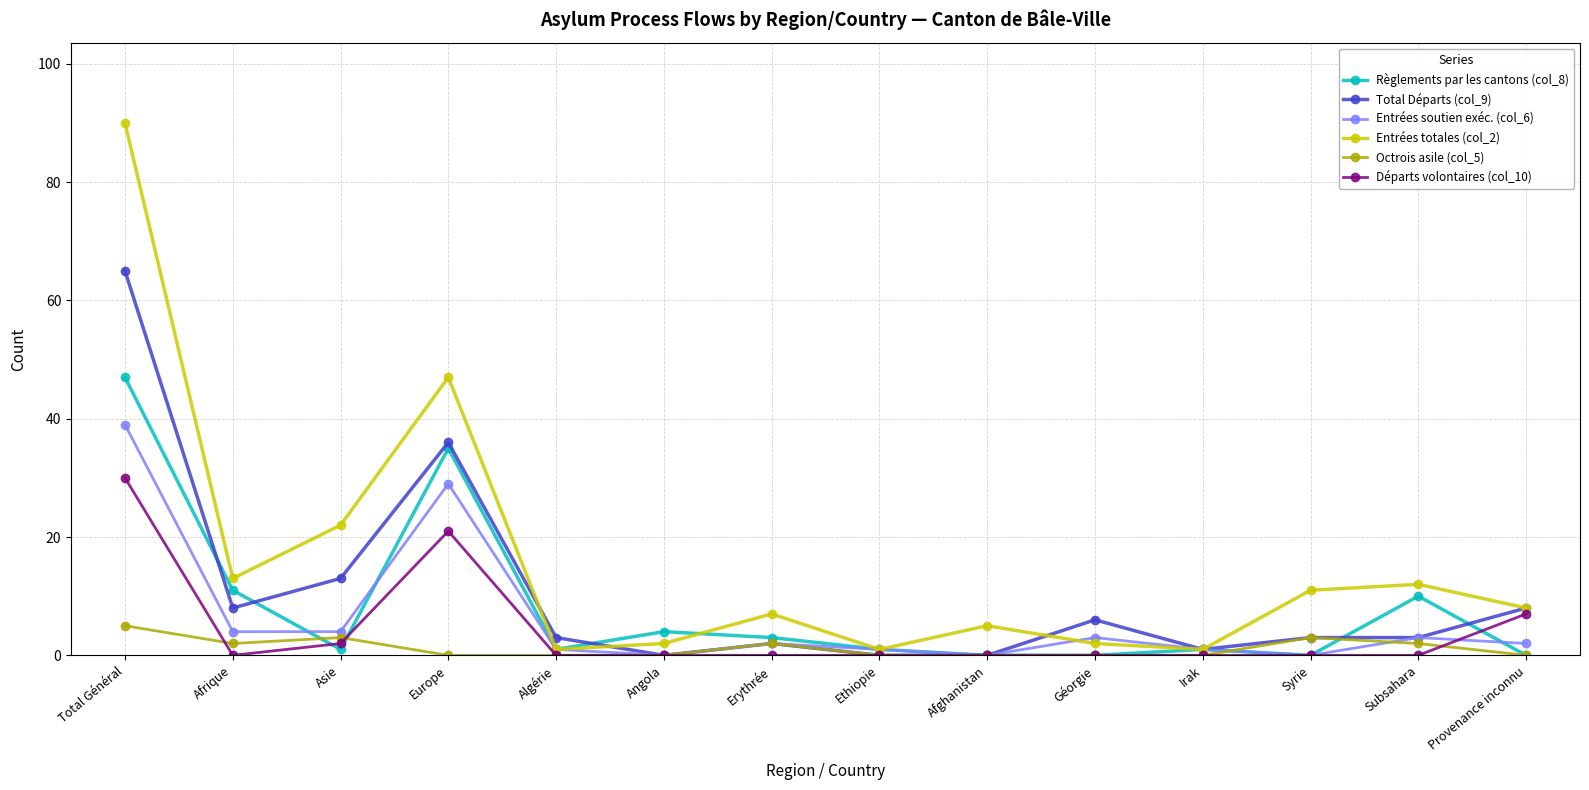

What are all the series names shown in the legend?

Règlements par les cantons (col_8), Total Départs (col_9), Entrées soutien exéc. (col_6), Entrées totales (col_2), Octrois asile (col_5), Départs volontaires (col_10)